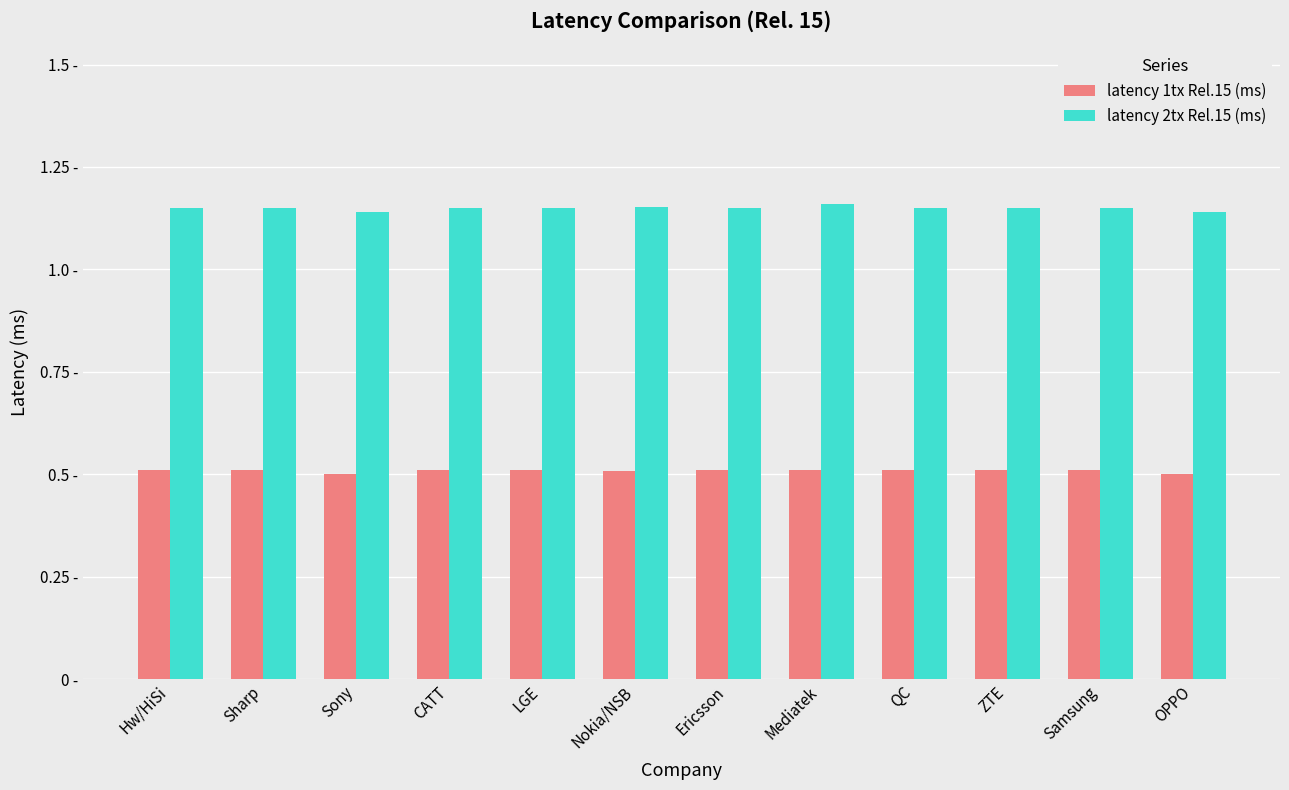

Are the bars horizontal?

No